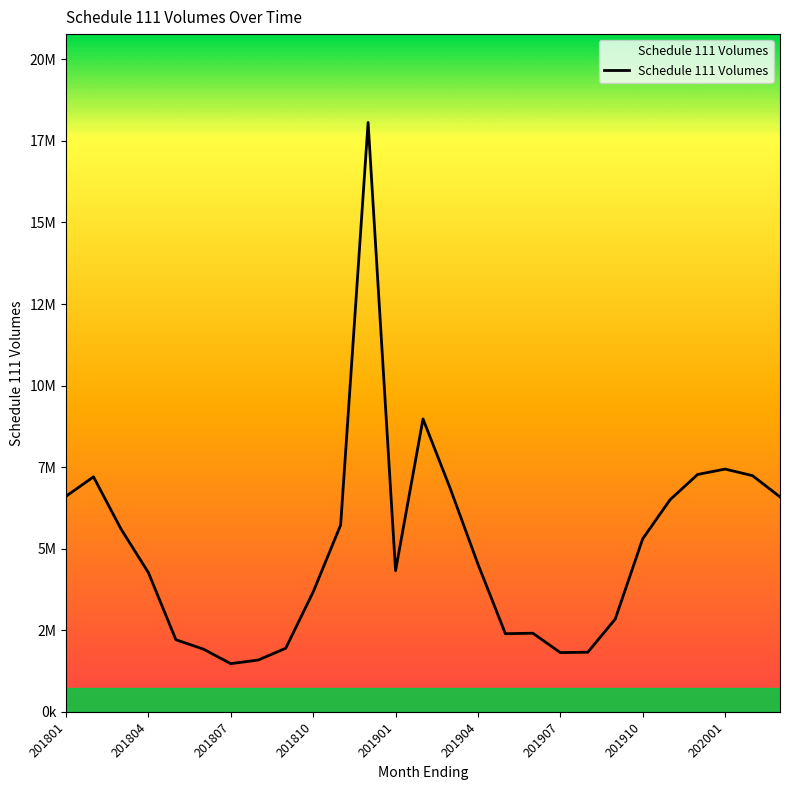

Is this an area chart (filled region under the line)?

Yes